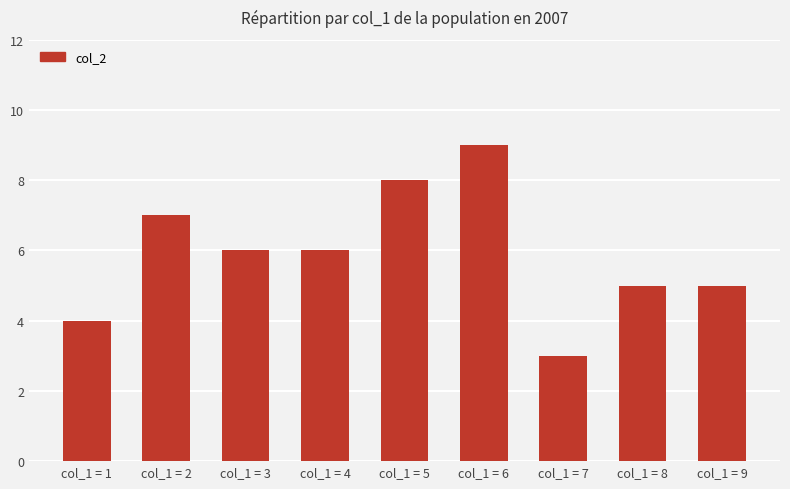

What is the difference between the second highest and second lowest values?

4